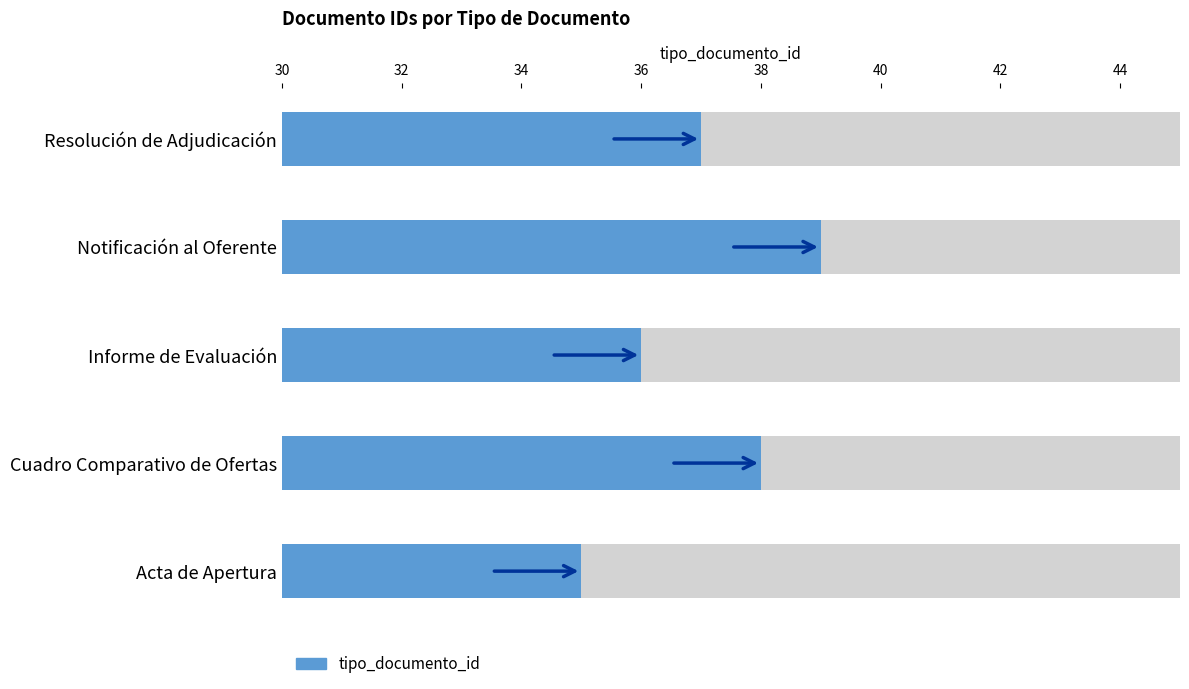

Reading left to right, transcribe all the data shown in this chart.

35	38	36	39	37